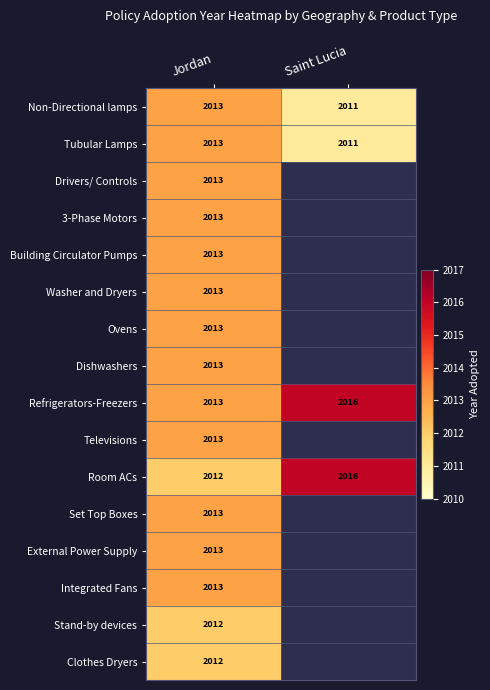

Is it true that Integrated Fans equals 2013 at Jordan?

True